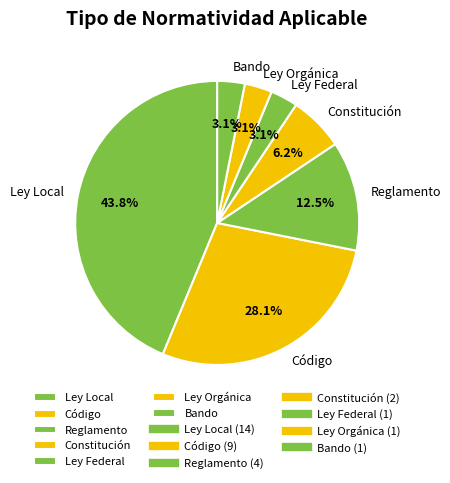

To the nearest percent, what is the difference between the largest and smallest slice percentages?

41%